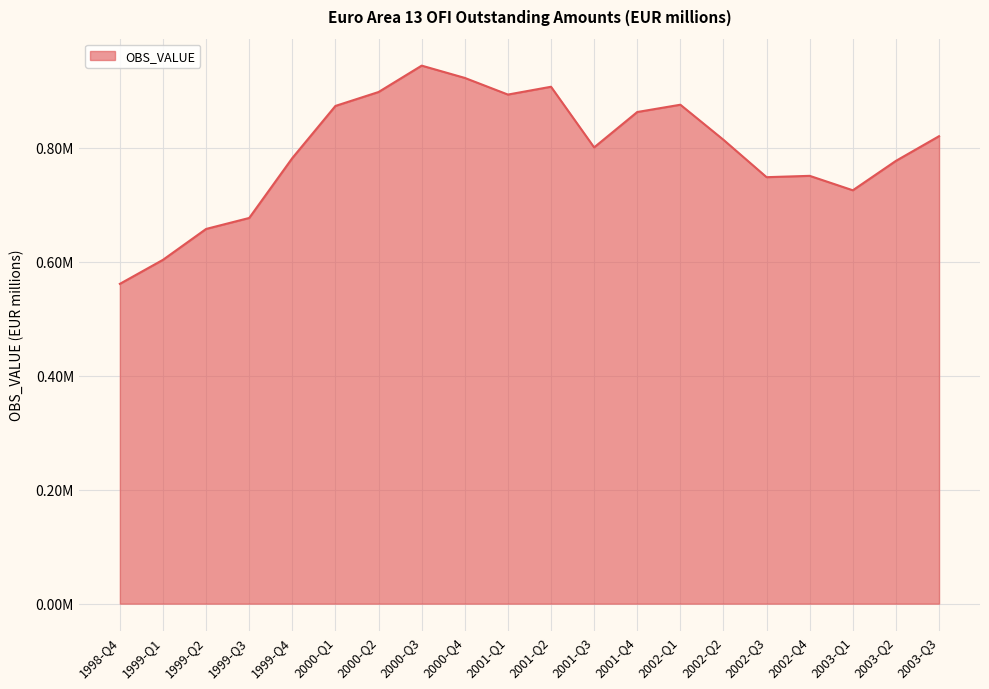

Does the chart display data point markers on the line(s)?

No